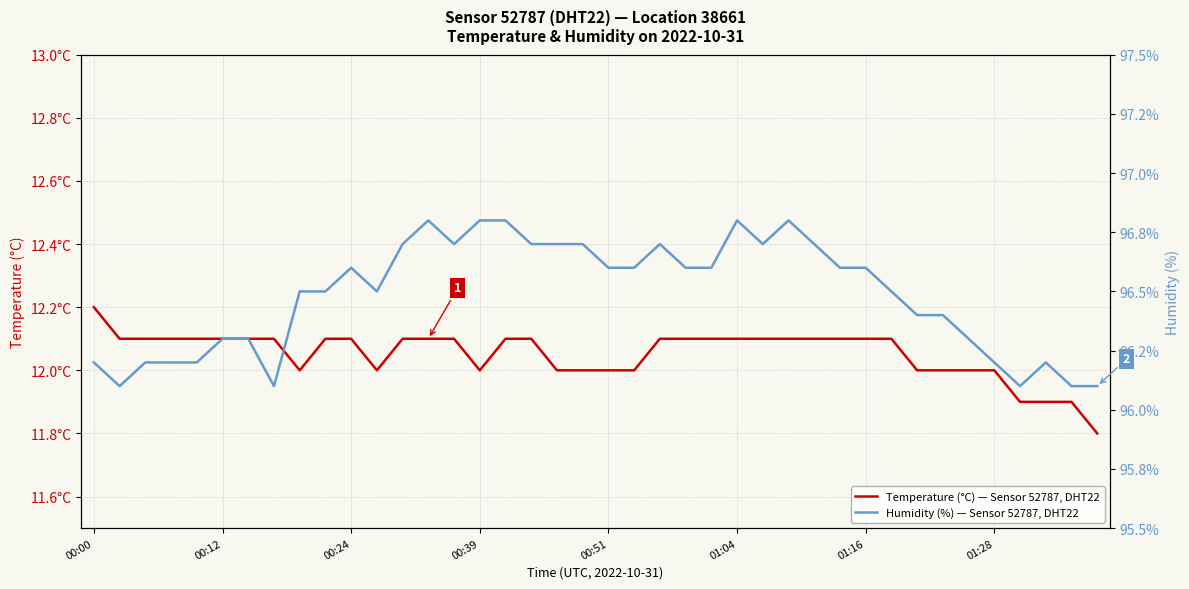

What is the average value of the Temperature (°C) — Sensor 52787, DHT22 series?

12.1